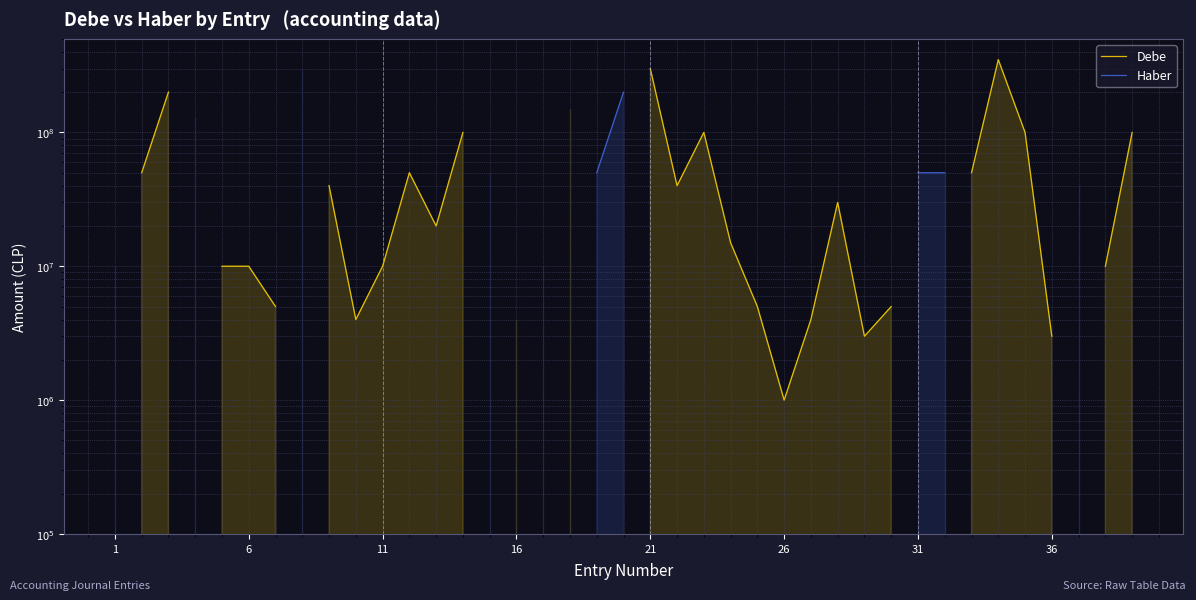

Does the chart display data point markers on the line(s)?

No